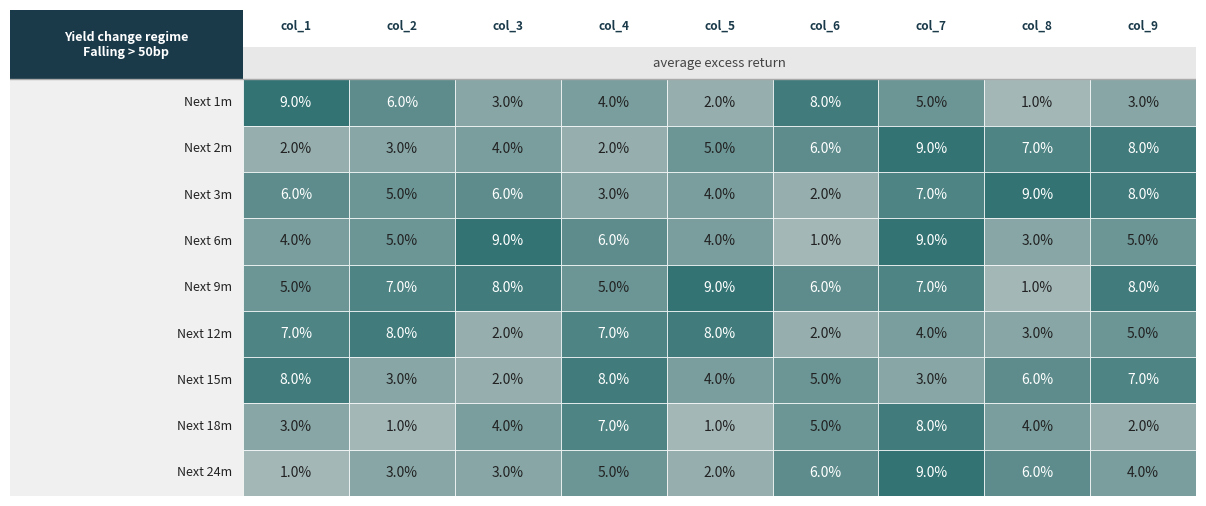

Is it true that 4 equals 2 at 2?

False